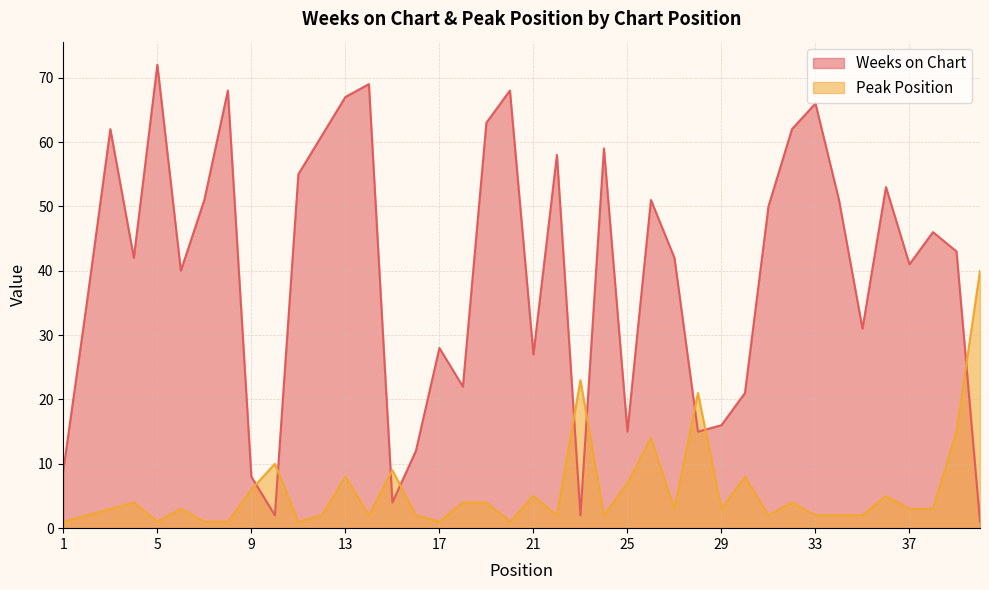

True or false: Weeks on Chart has a value of 63 at 19.

True